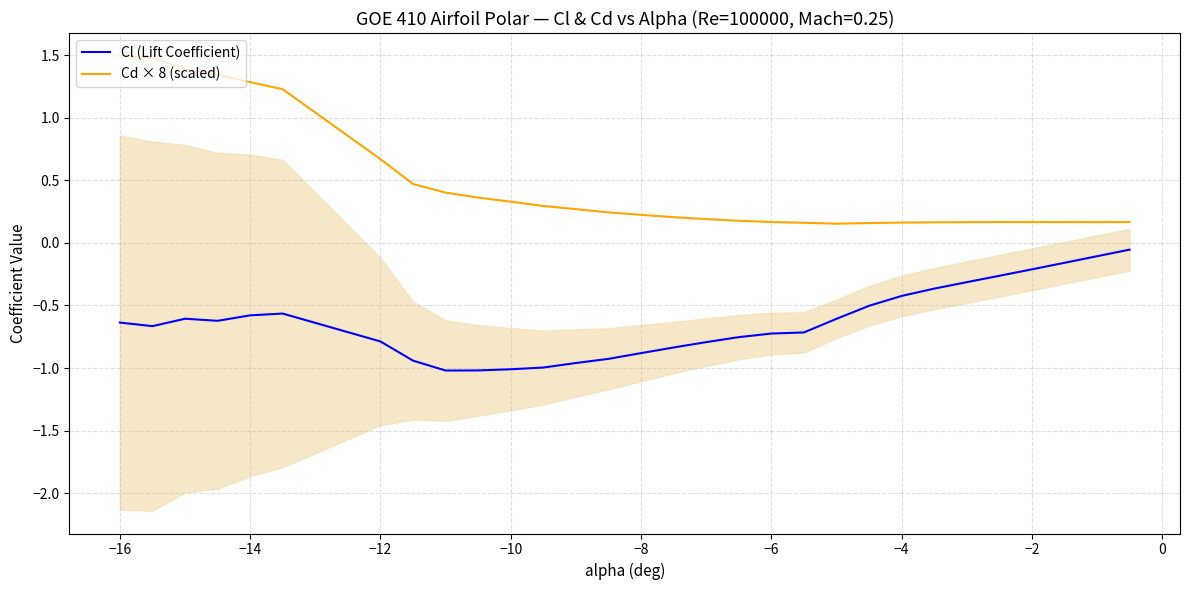

Reading left to right, transcribe all the data shown in this chart.

Cl (Lift Coefficient): -0.6	-0.7	-0.6	-0.6	-0.6	-0.6	-0.8	-0.9	-1.0	-1.0	-1.0	-1.0	-1.0	-0.9	-0.9	-0.8	-0.8	-0.8	-0.7	-0.7	-0.6	-0.5	-0.4	-0.4	-0.3	-0.3	-0.2	-0.2	-0.1	-0.1
Cd × 8 (scaled): 1.5	1.5	1.4	1.3	1.3	1.2	0.7	0.5	0.4	0.4	0.3	0.3	0.3	0.2	0.2	0.2	0.2	0.2	0.2	0.2	0.2	0.2	0.2	0.2	0.2	0.2	0.2	0.2	0.2	0.2